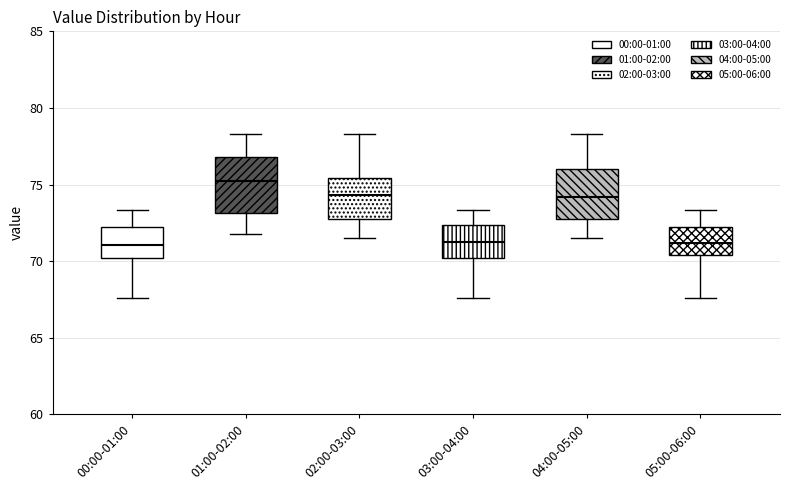

Reading left to right, read every box against the y-axis: the position of its median line, the range the box covers, and the ends of its whiskers. The values are not printed on the chart, so give them approximately, as read against the axis.

00:00-01:00: median 71.0, box 70.0 to 72.0, whiskers 67.5 to 73.5
01:00-02:00: median 75.0, box 73.0 to 77.0, whiskers 72.0 to 78.5
02:00-03:00: median 74.5, box 72.5 to 75.5, whiskers 71.5 to 78.5
03:00-04:00: median 71.5, box 70.0 to 72.5, whiskers 67.5 to 73.5
04:00-05:00: median 74.0, box 72.5 to 76.0, whiskers 71.5 to 78.5
05:00-06:00: median 71.0, box 70.5 to 72.0, whiskers 67.5 to 73.5